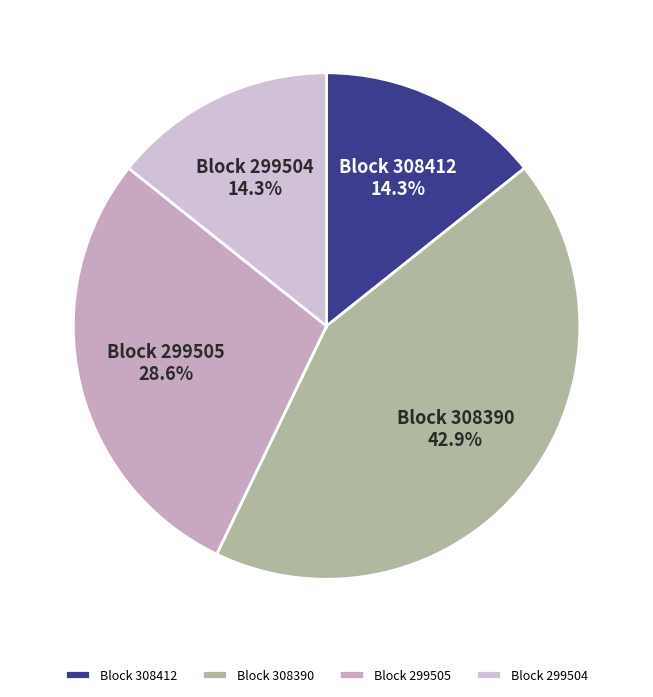

What is the largest slice in the pie chart?

Block 308390